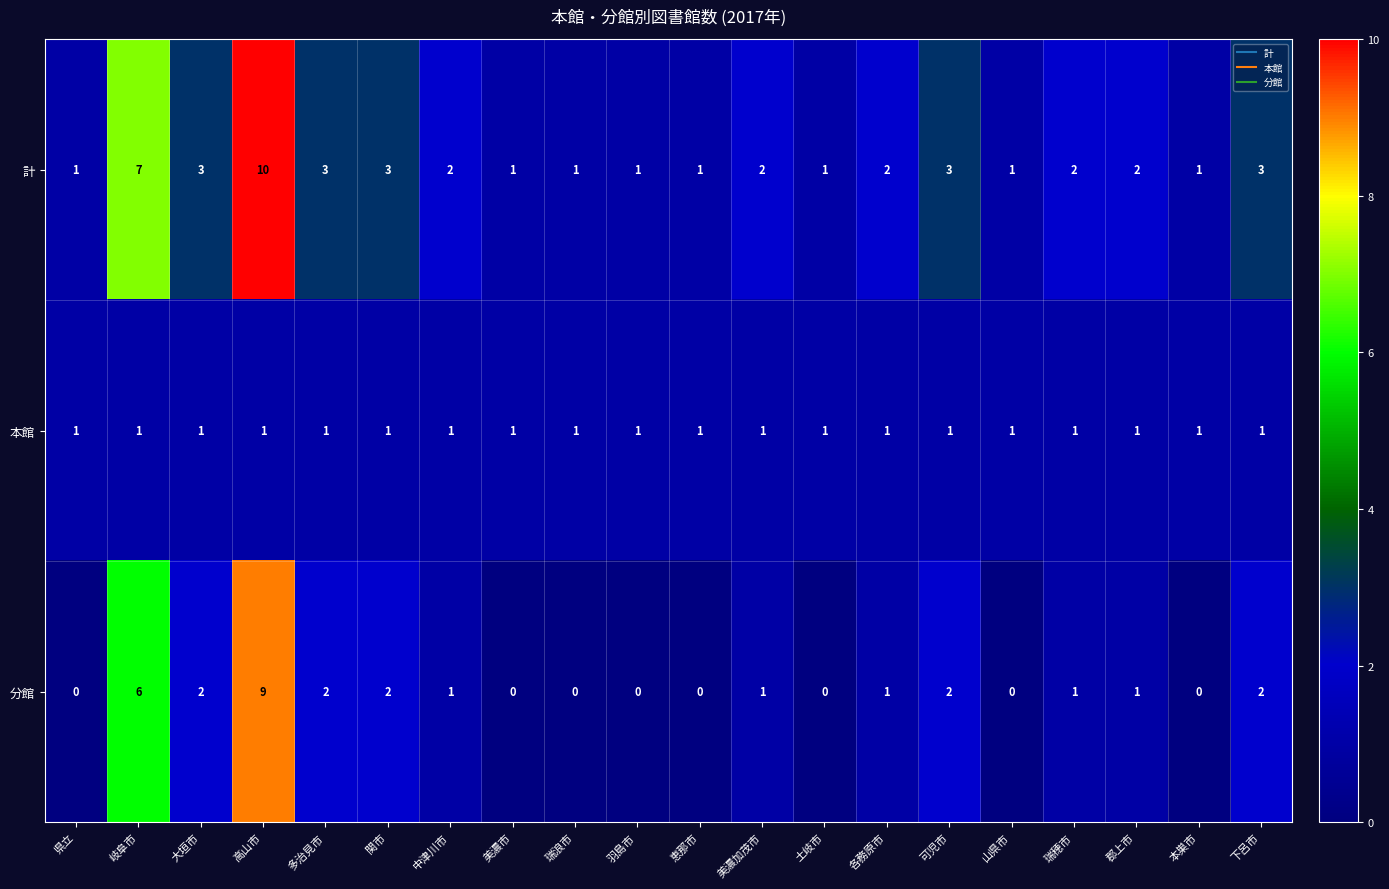

Where does the 分館 series first go above 1?

岐阜市